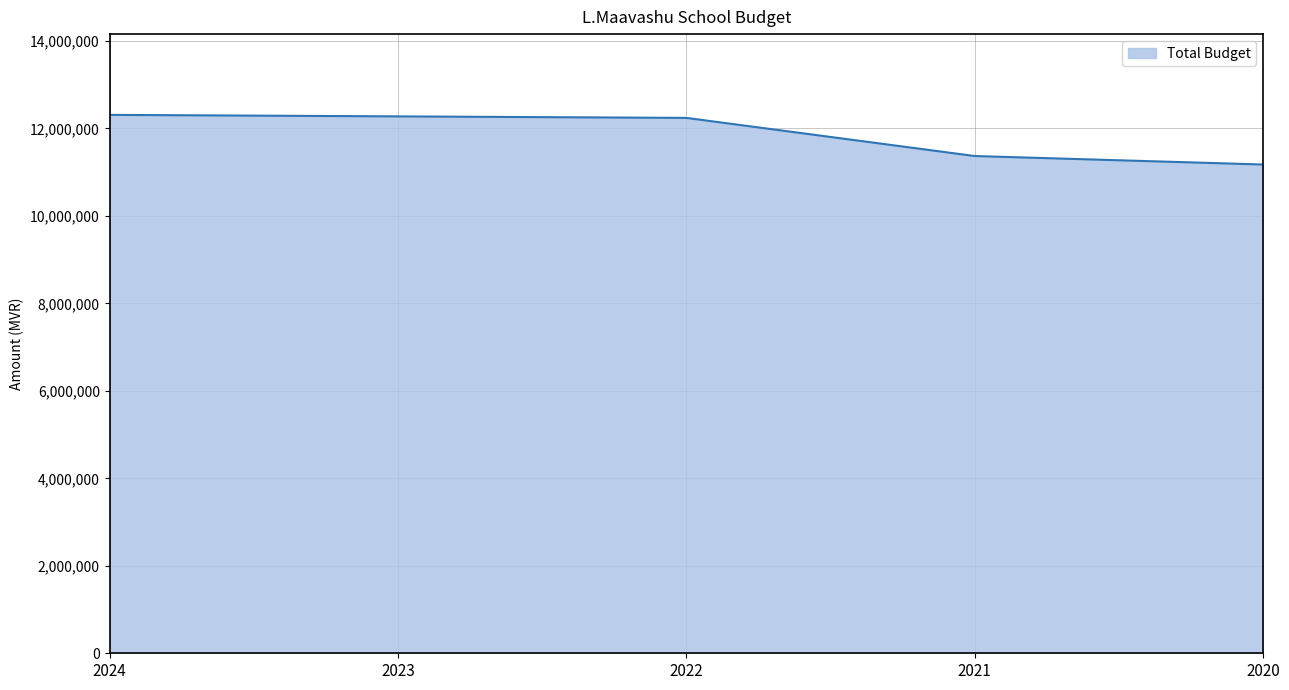

What is the smallest value displayed?

11175402.0